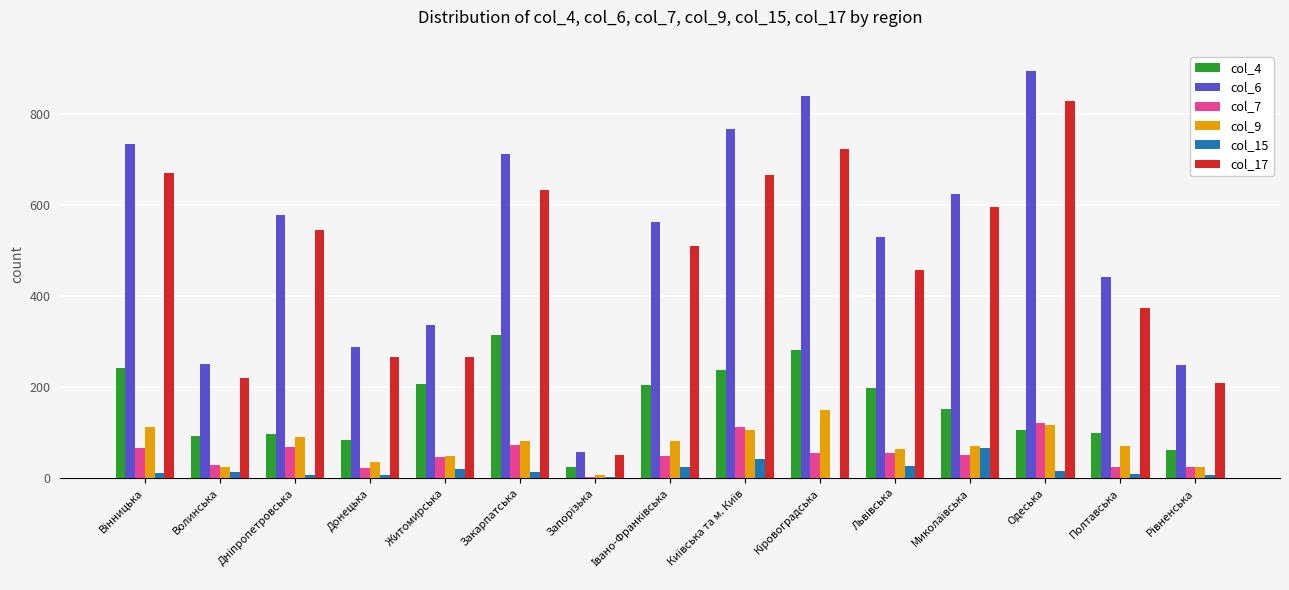

Which series has the widest spread of values?

col_6